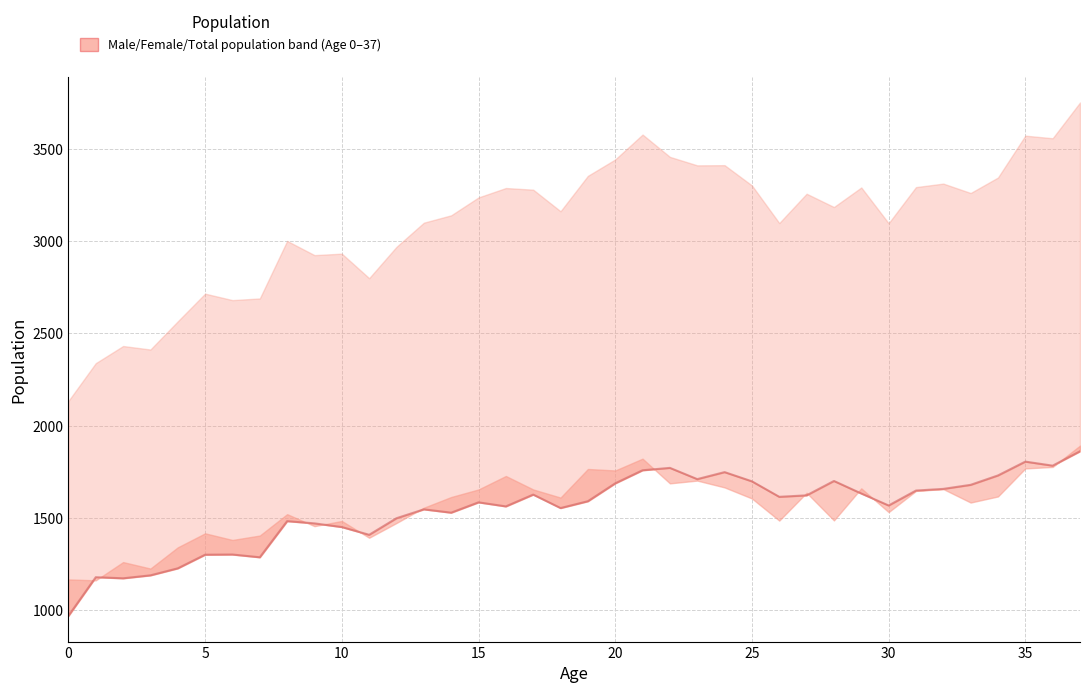

In Female, how many points are lower than both neighbors (excluding endpoints)?

10